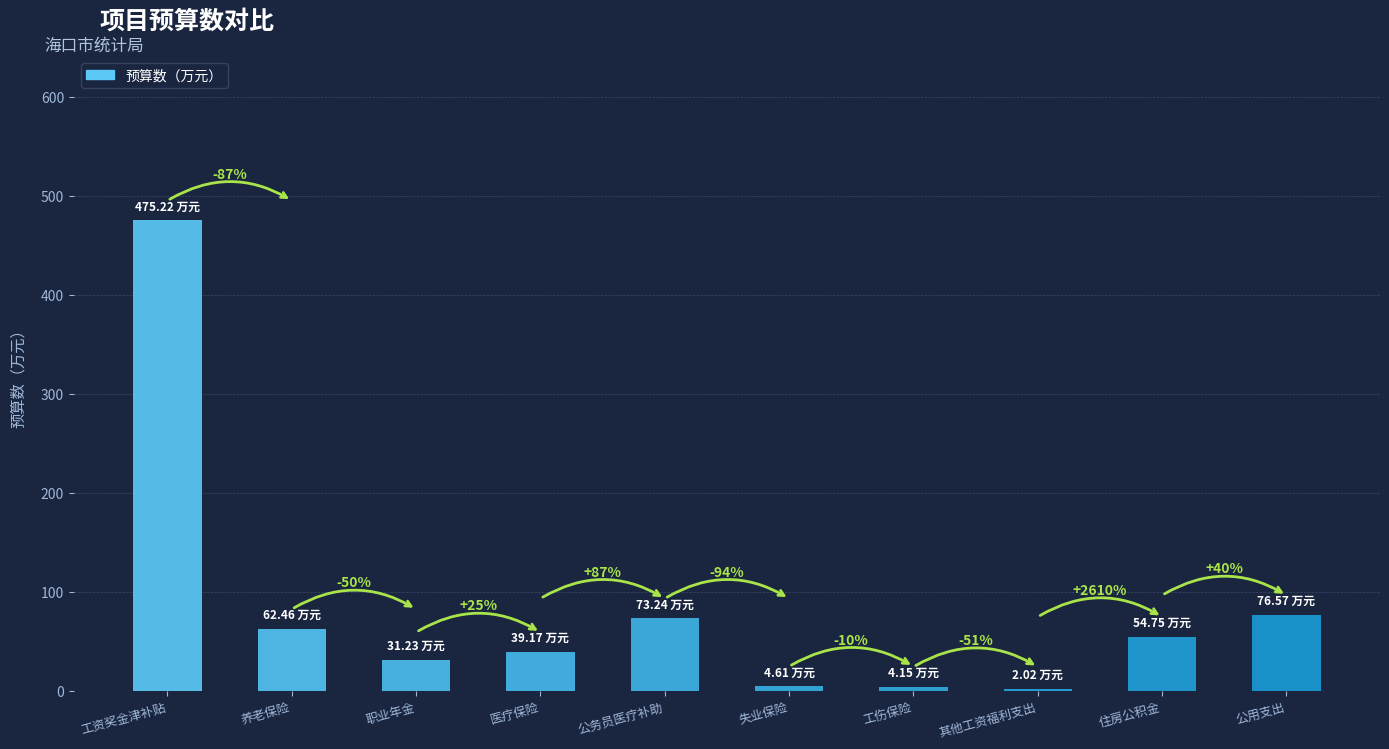

Where does the data first go above 54?

工资奖金津补贴